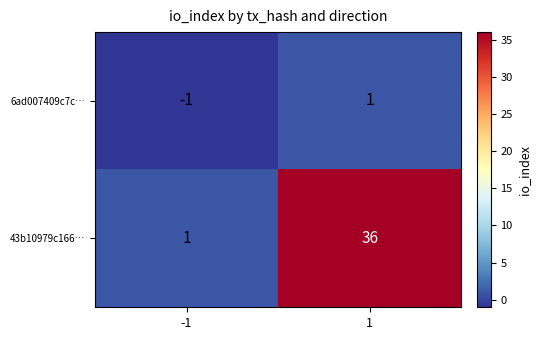

Which series has the largest total across all categories?

43b10979c166…